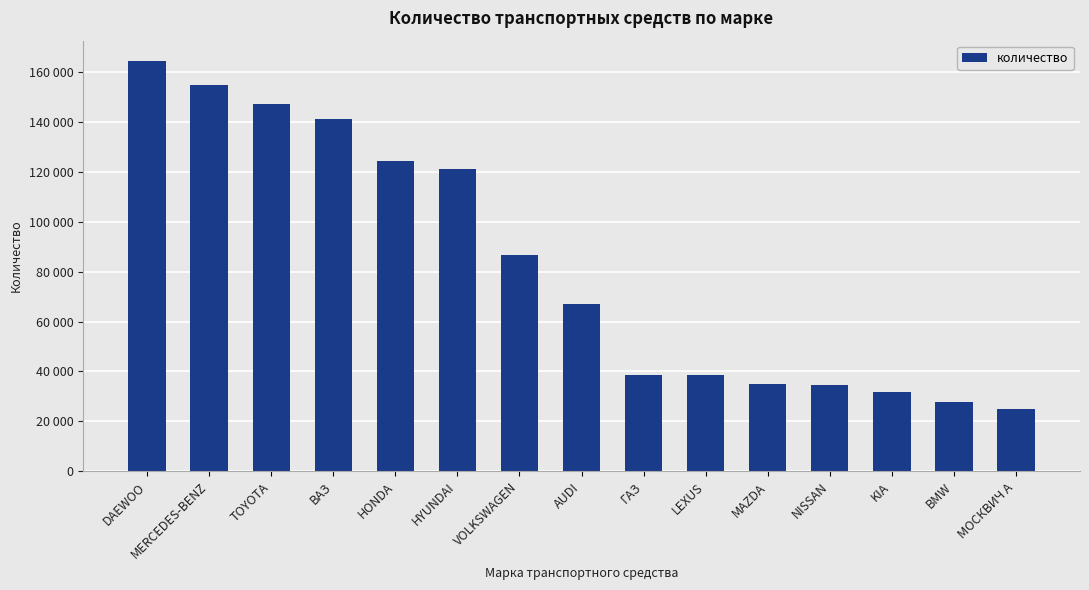

Does the chart contain any negative values?

No